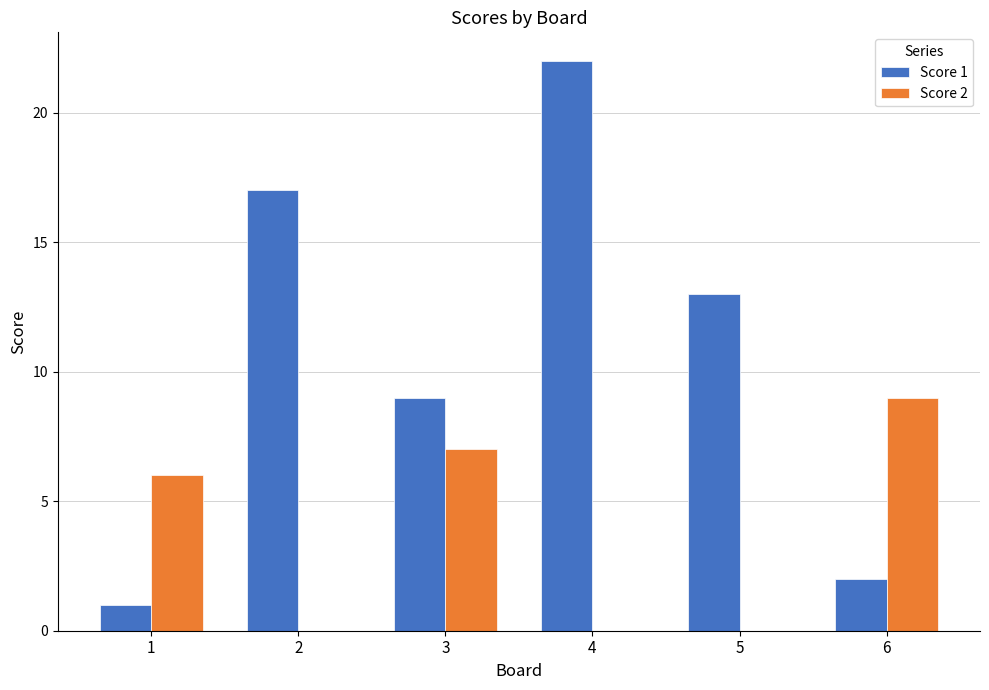

Reading left to right, transcribe all the data shown in this chart.

Score 1: 1=1	2=17	3=9	4=22	5=13	6=2
Score 2: 1=6	2=0	3=7	4=0	5=0	6=9